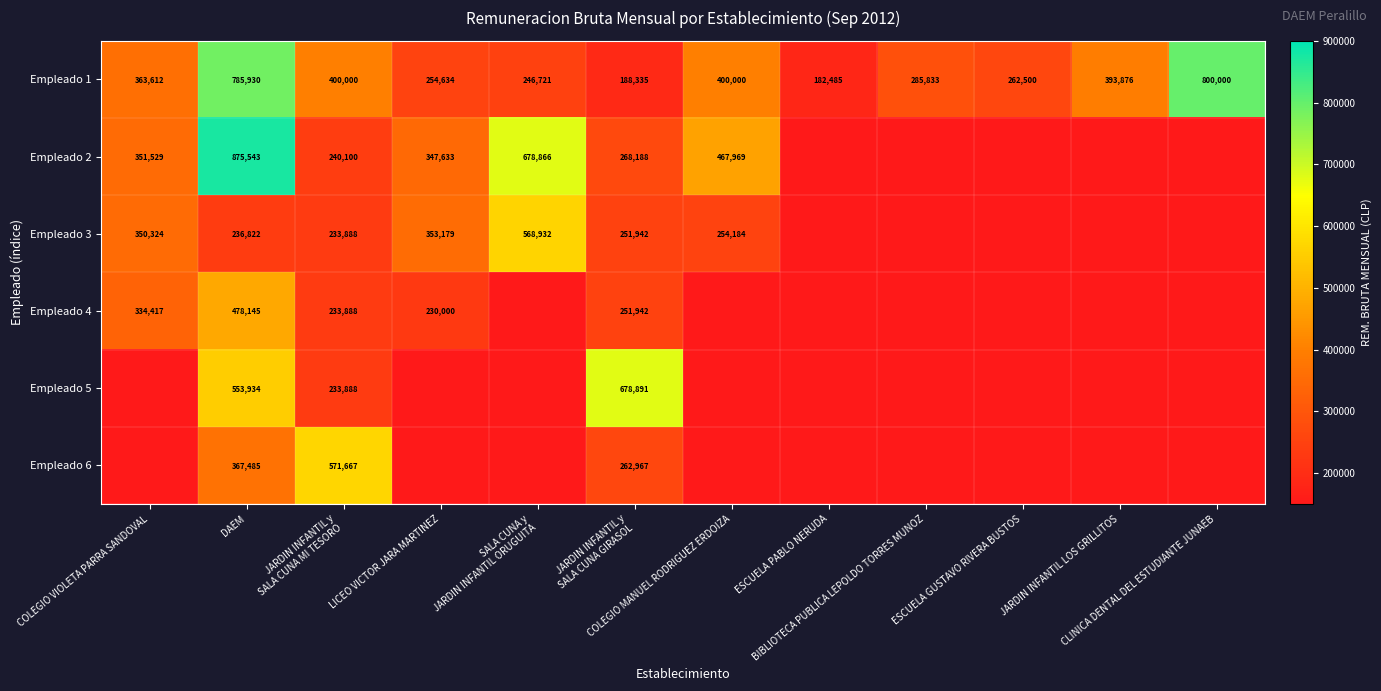

What is the average value of the Empleado 1 series?

380327